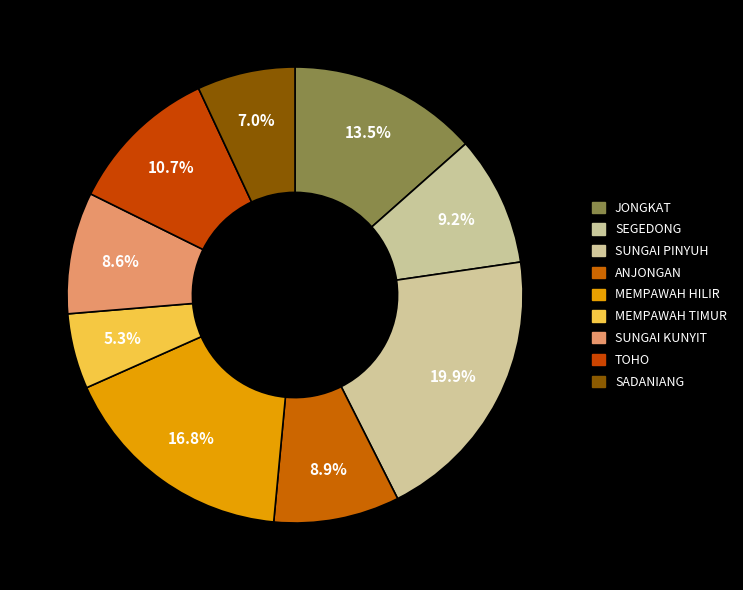

To the nearest percent, what percentage of the pie is TOHO?

11%